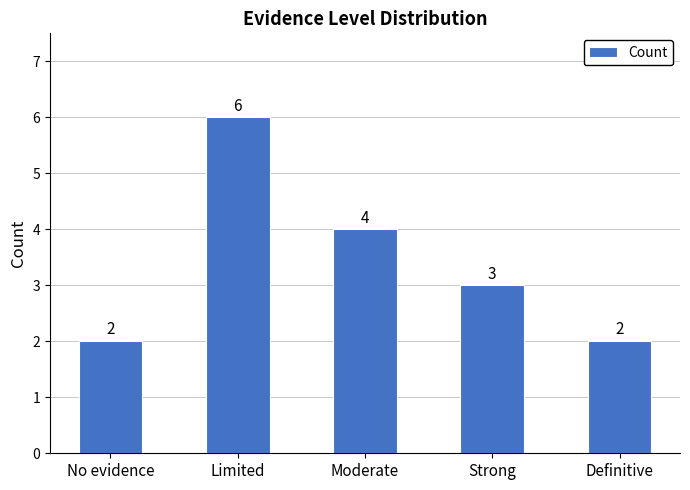

What is the difference between the values at Limited and Strong?

3